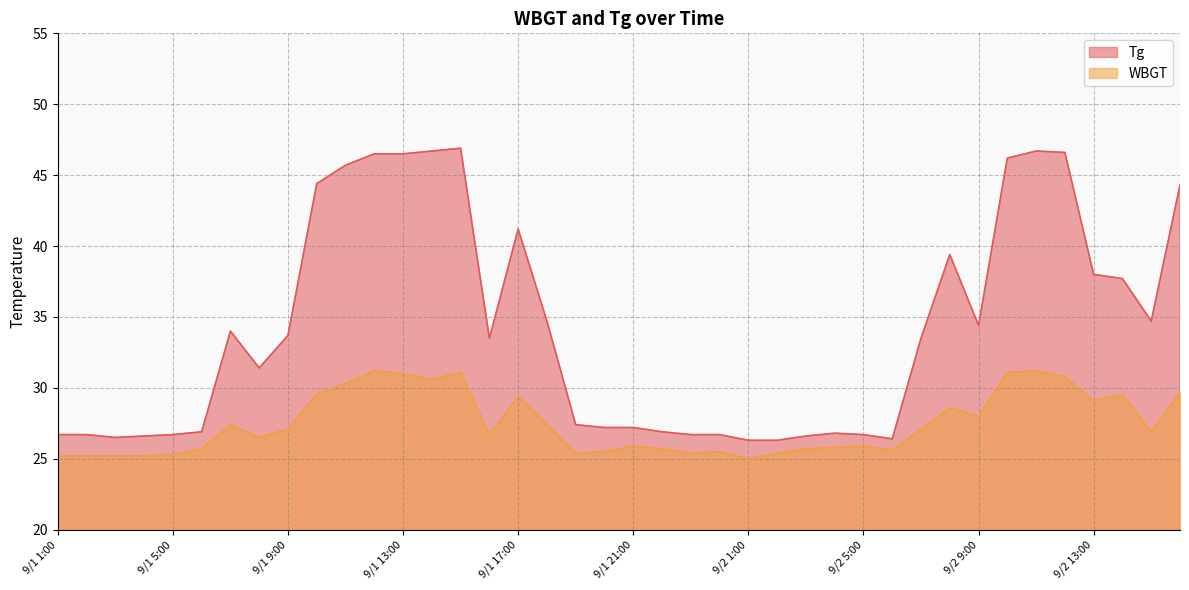

What is the difference between the maximum and minimum values in the WBGT series?

6.2